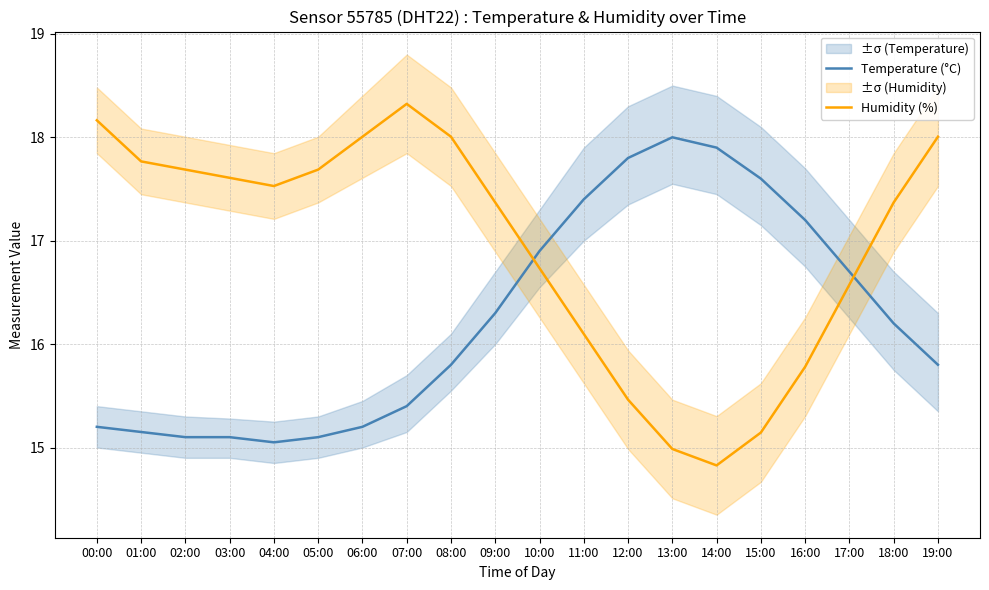

What are all the series names shown in the legend?

Temperature (°C), Humidity (%)